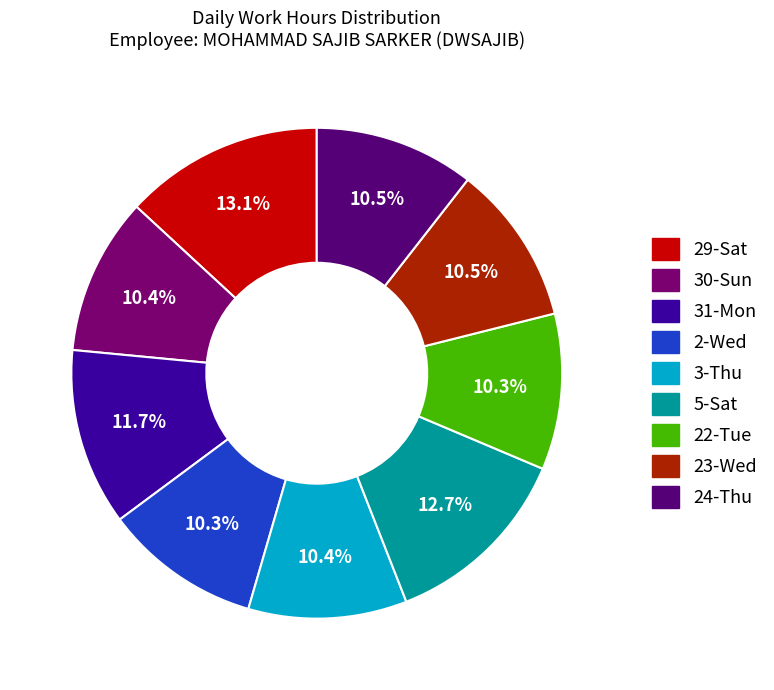

How many slices are in this pie chart?

9